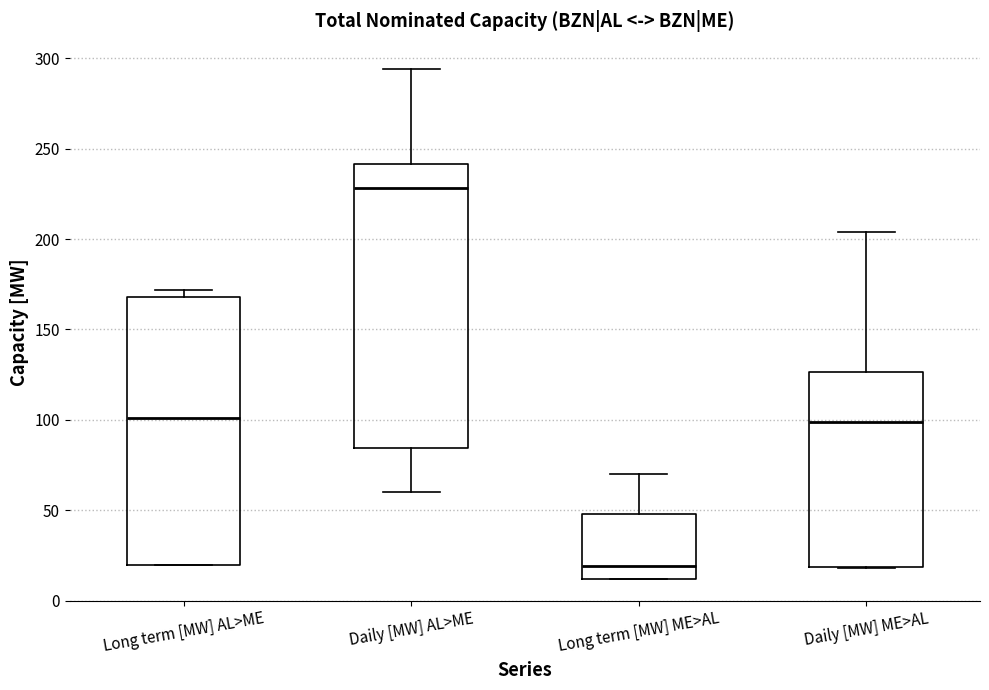

Where does the upper whisker of the box for Long term [MW] ME>AL end on the y-axis? The values are not printed on the chart, so give them approximately, as read against the axis.

70